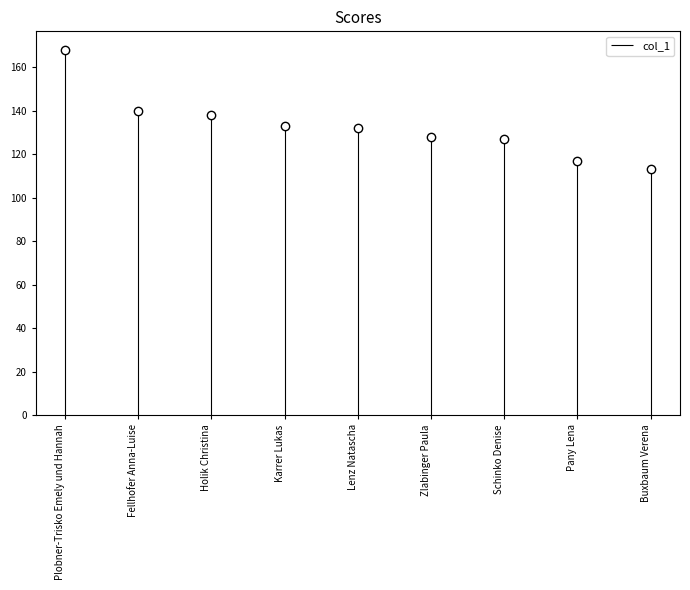

Which category has the highest value across all series?

Plobner-Trisko Emely und Hannah